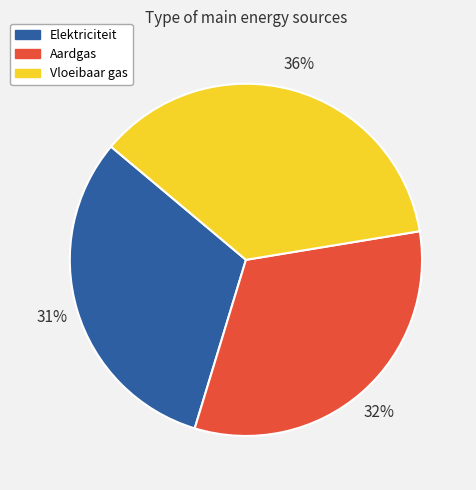

The Elektriciteit slice represents 31% of the pie. True or false?

True